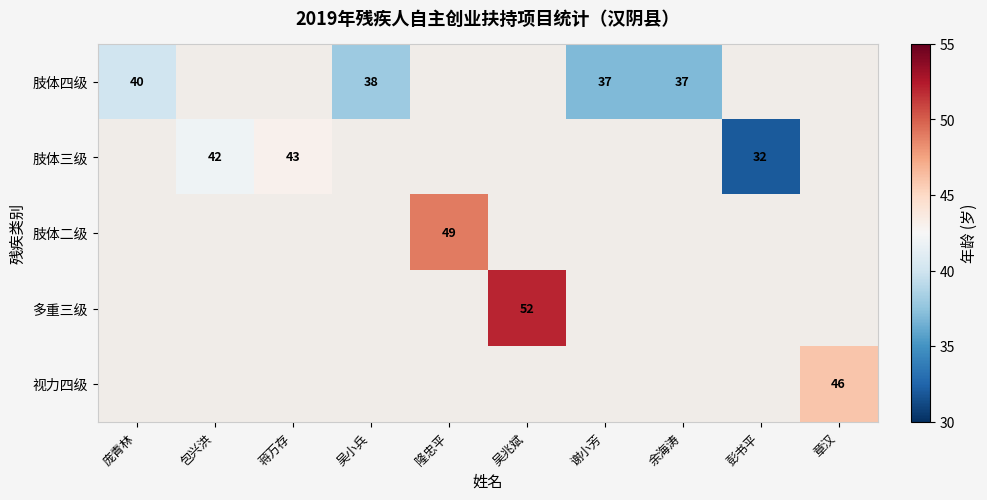

Which category has the highest value across all series?

吴兆斌